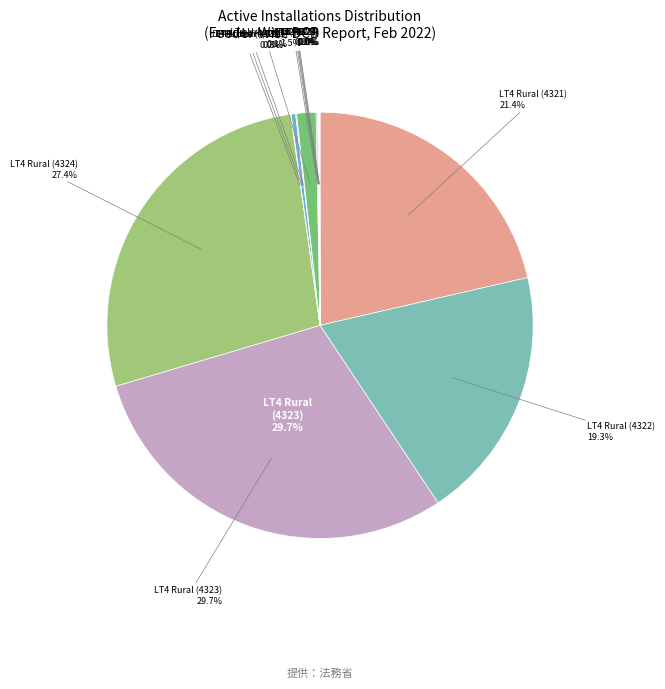

To the nearest percent, what is the difference between the Feeder 4322 Total and Feeder 4323 LT4+LT2+LT3 slice percentages?

5%